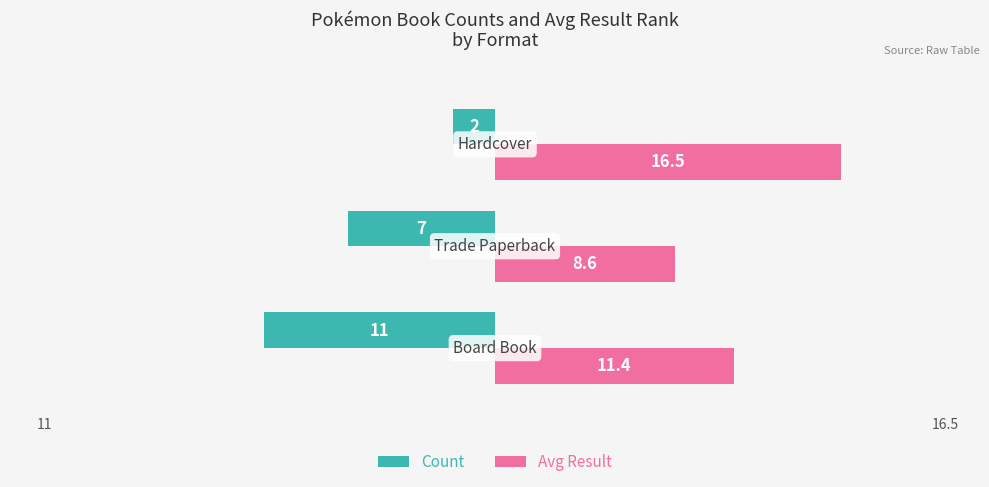

List the series in order of their overall mean, lowest first.

Count, Avg Result